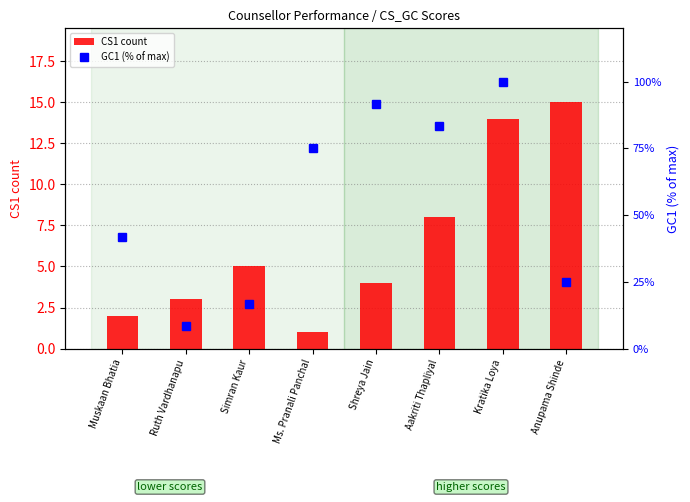

What is the highest value of the CS1 count series?

15